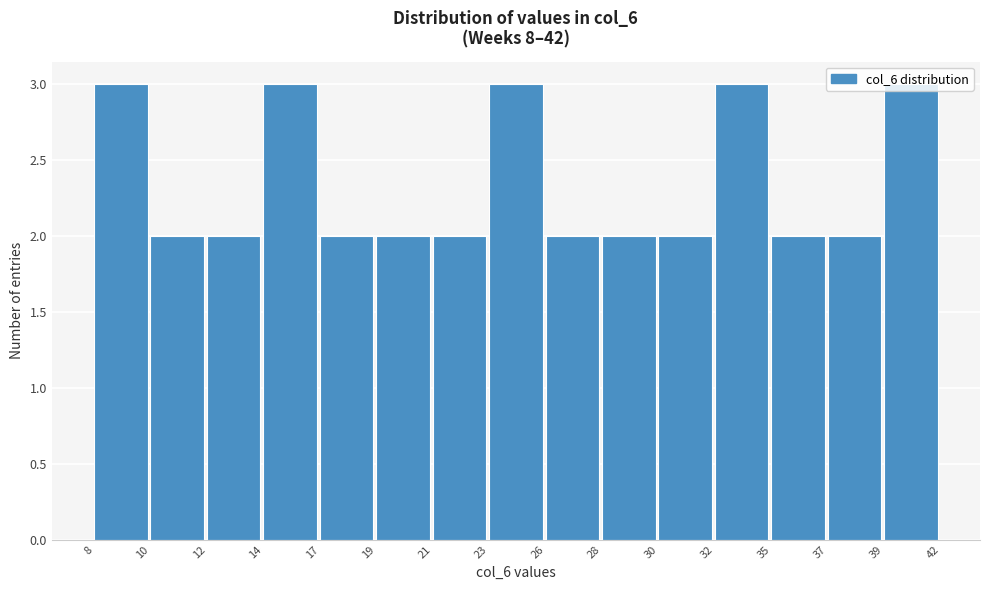

Is it true that the value at 37 is 2?

True